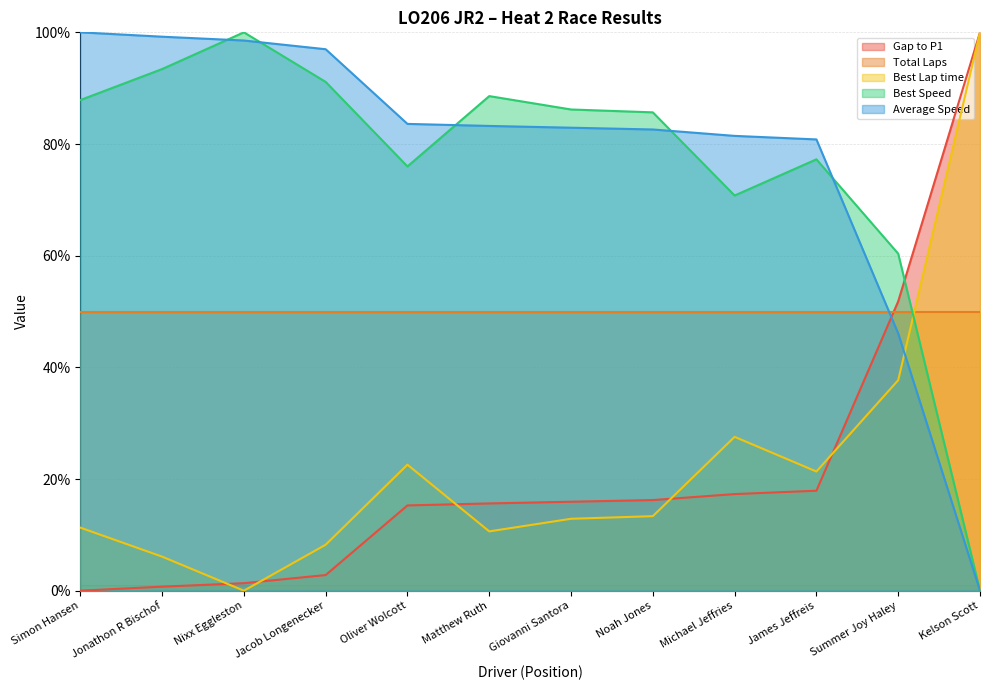

What is the sum of all Gap to P1 values?

255.0